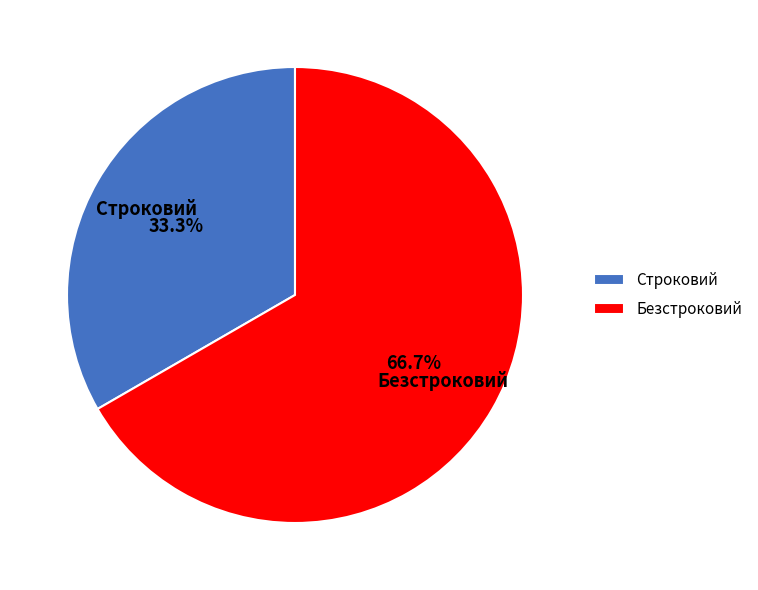

Which category accounts for the majority?

Безстроковий